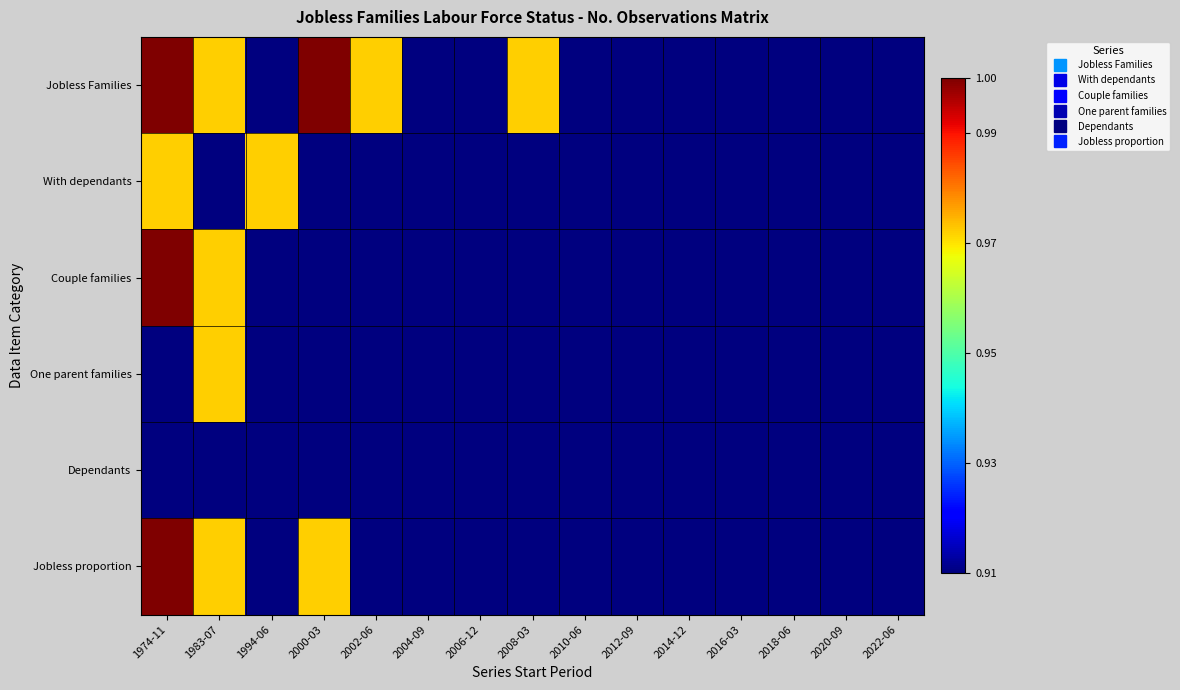

At how many categories does at least one series exceed 0?

15